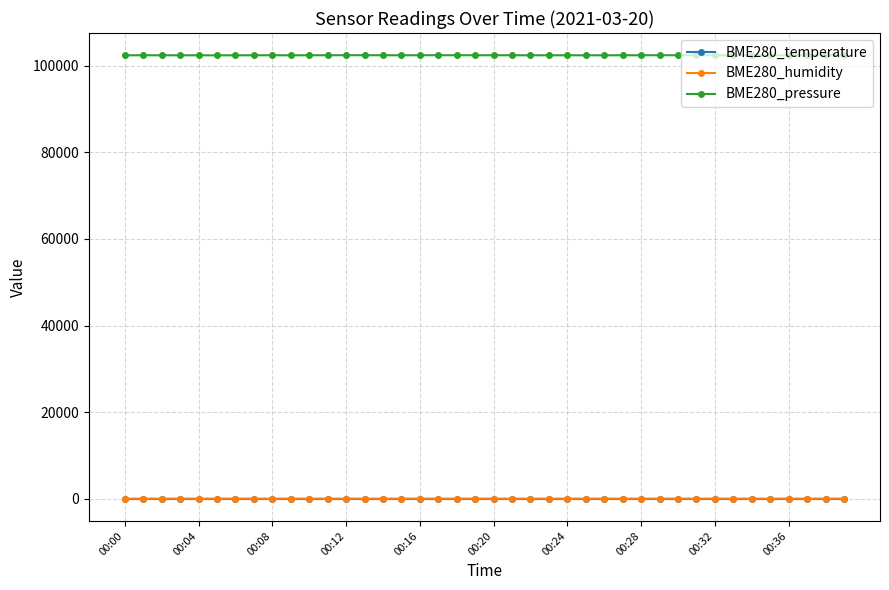

How many data points does each series have?

40